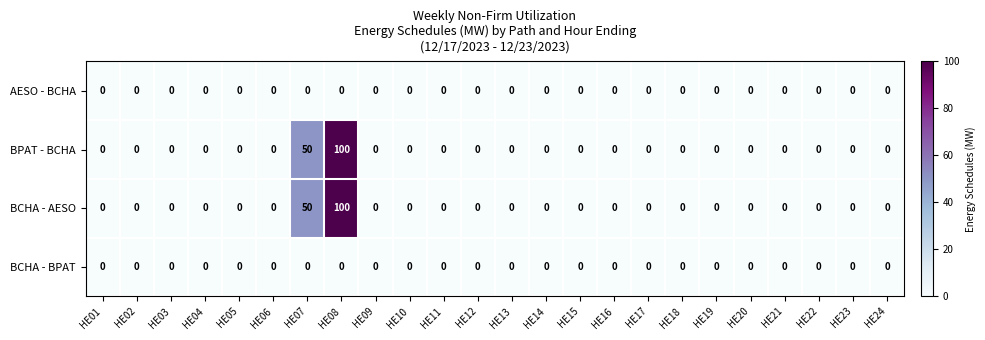

What is the average value of the BPAT - BCHA series?

6